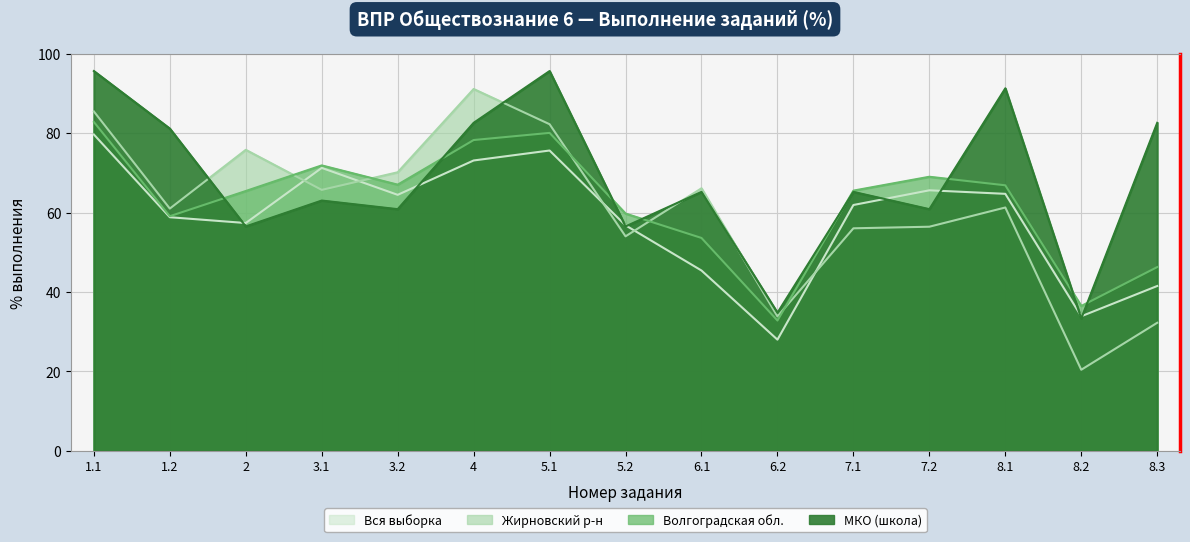

How many lines are shown in the chart?

4